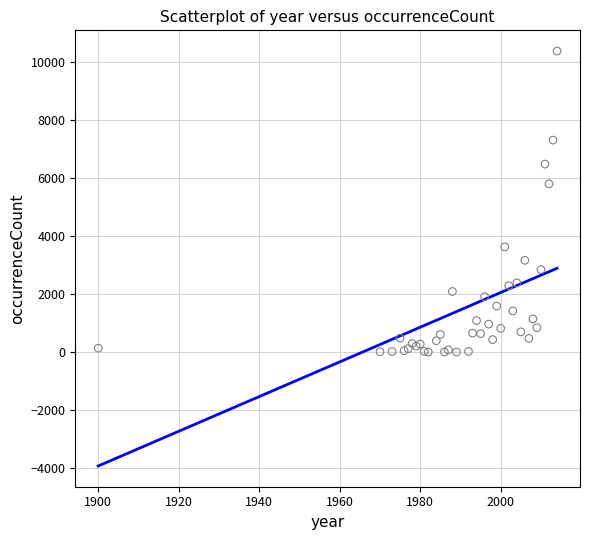

What Y value in the scatter plot is closest to 5191?

5804